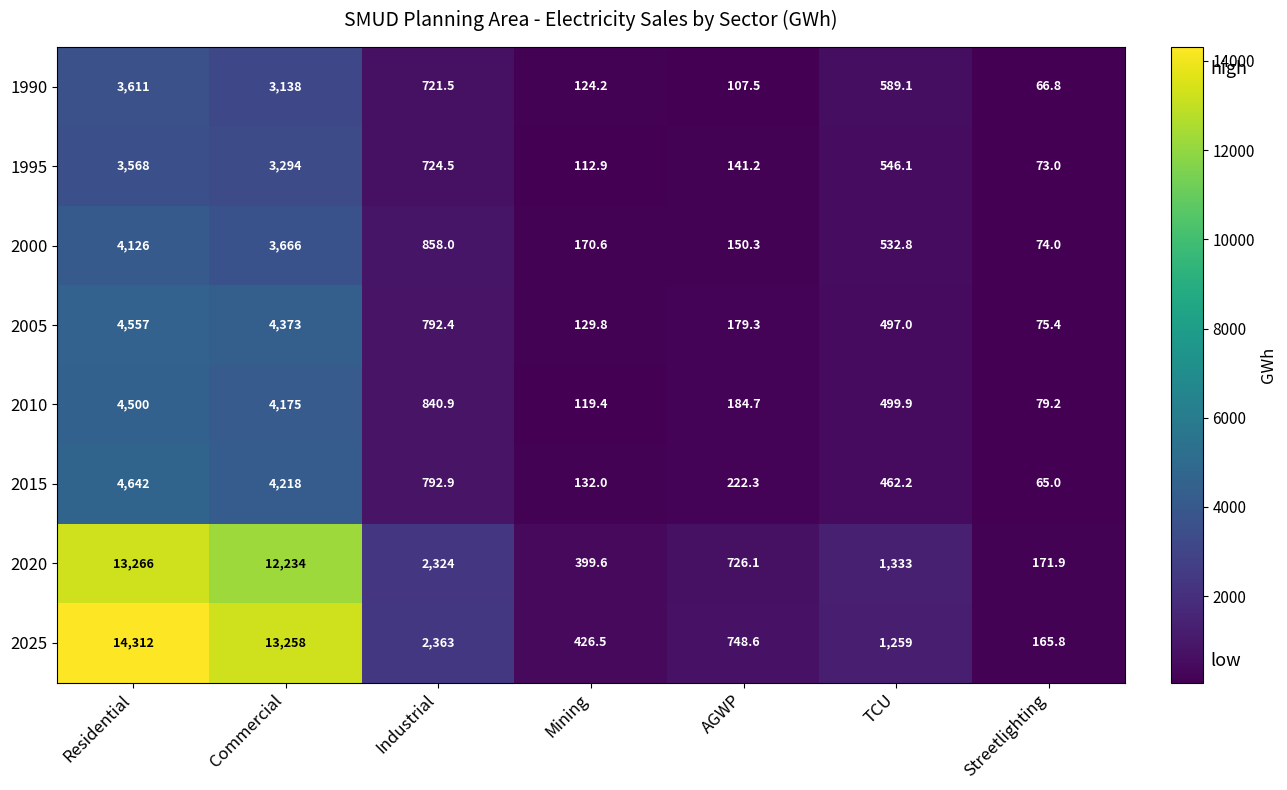

What is the total value across all series at Residential?

52582.0